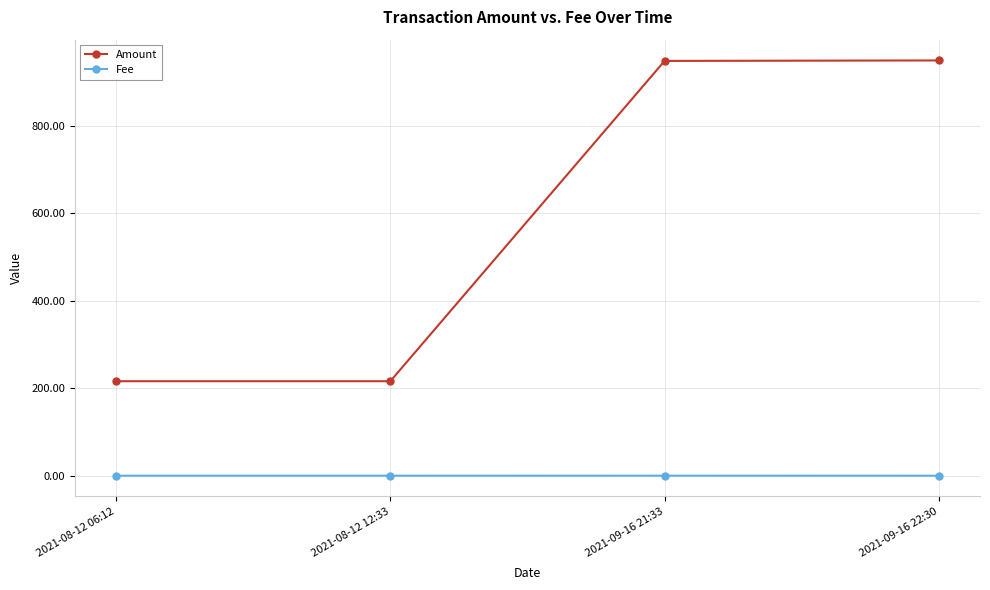

The value of Fee at 2021-09-16 22:30 is 0.0. True or false?

True